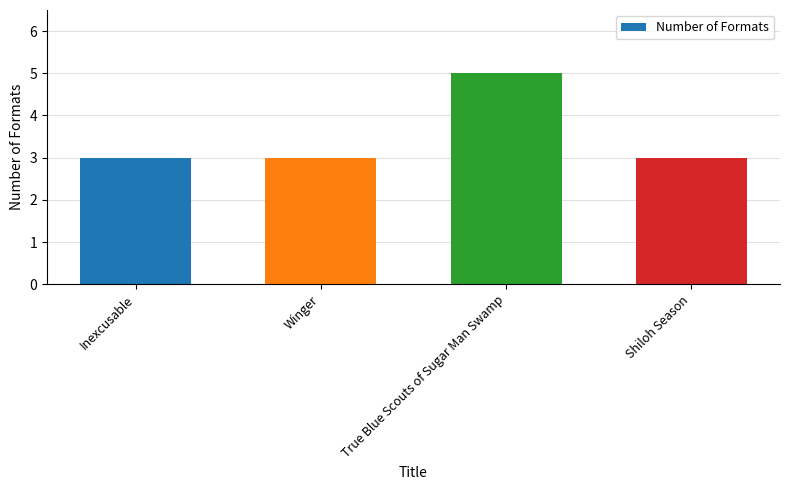

How many data points does each series have?

4